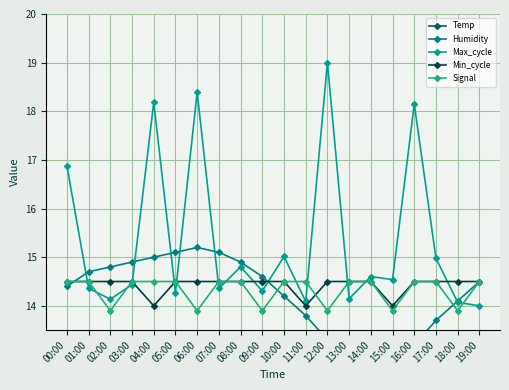

At which category does Signal reach its first local valley?

02:00